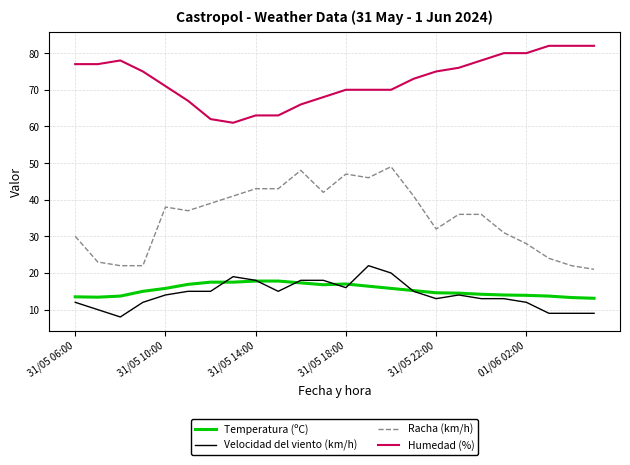

Which series has the widest spread of values?

Racha (km/h)